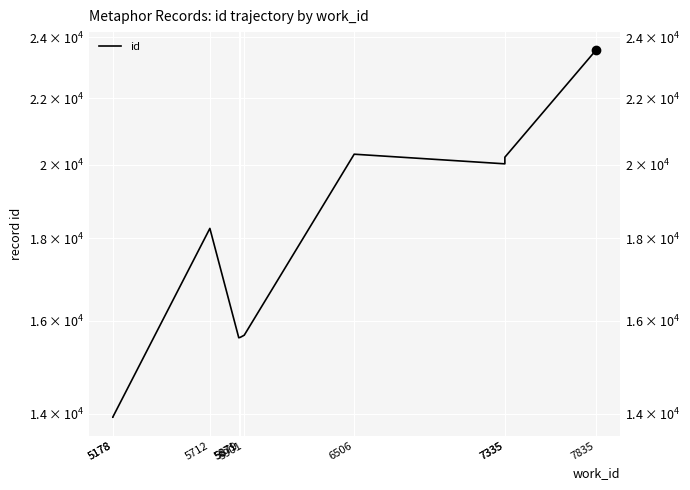

What is the change in value from 5879 to 5901?

+48